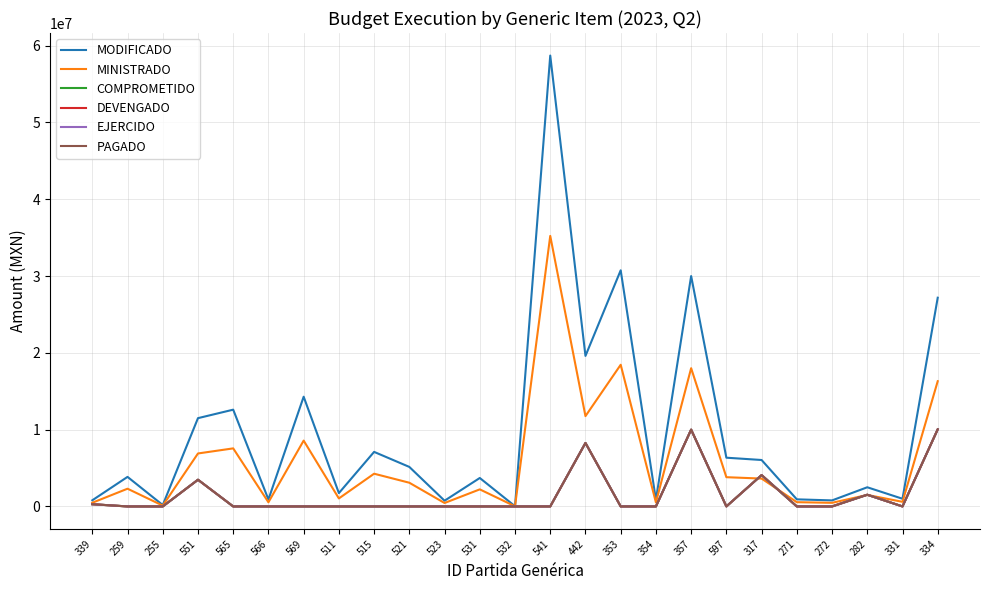

What position from the right is 511?

18